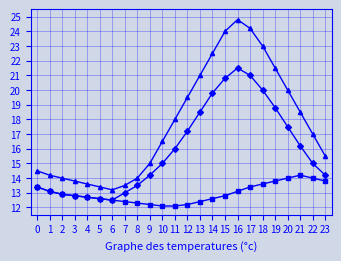

What is the total value across all series at 5?

38.6